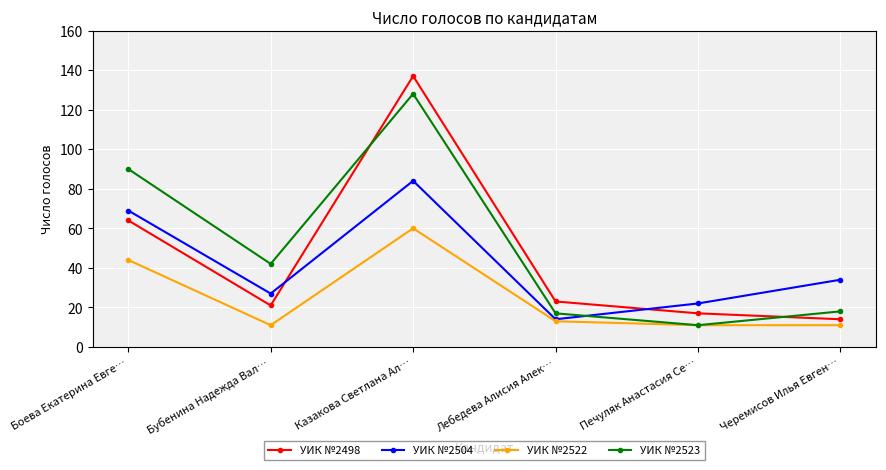

Which series has the largest total across all categories?

УИК №2523